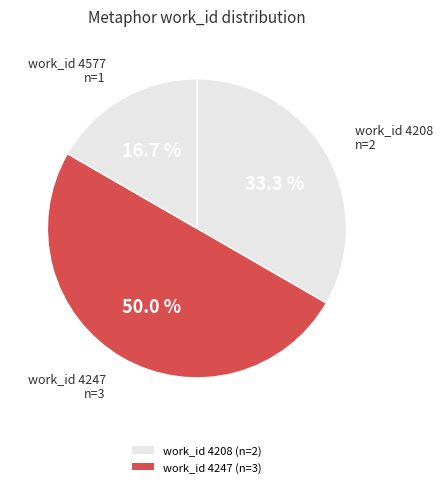

How many segments does this pie chart have?

3